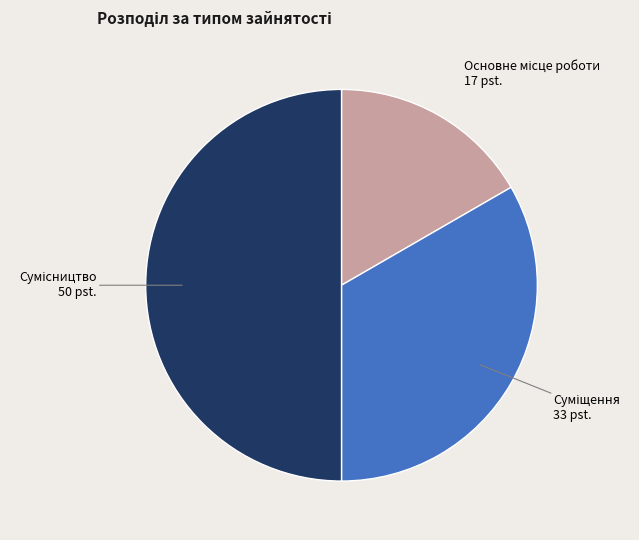

Count the number of slices in the pie.

3